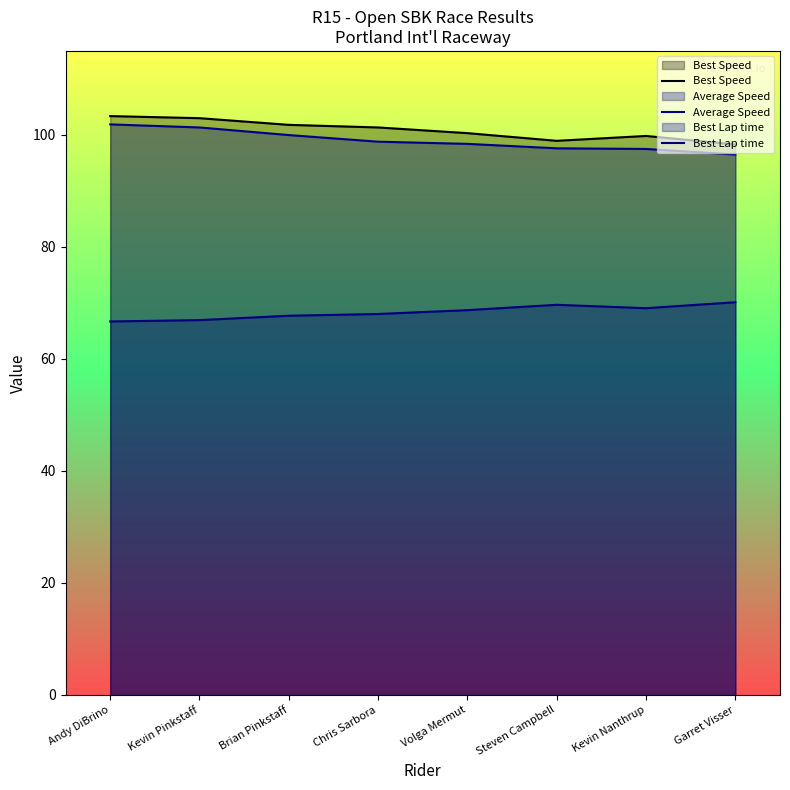

Which category has the lowest value in the Best Speed series?

Garret Visser